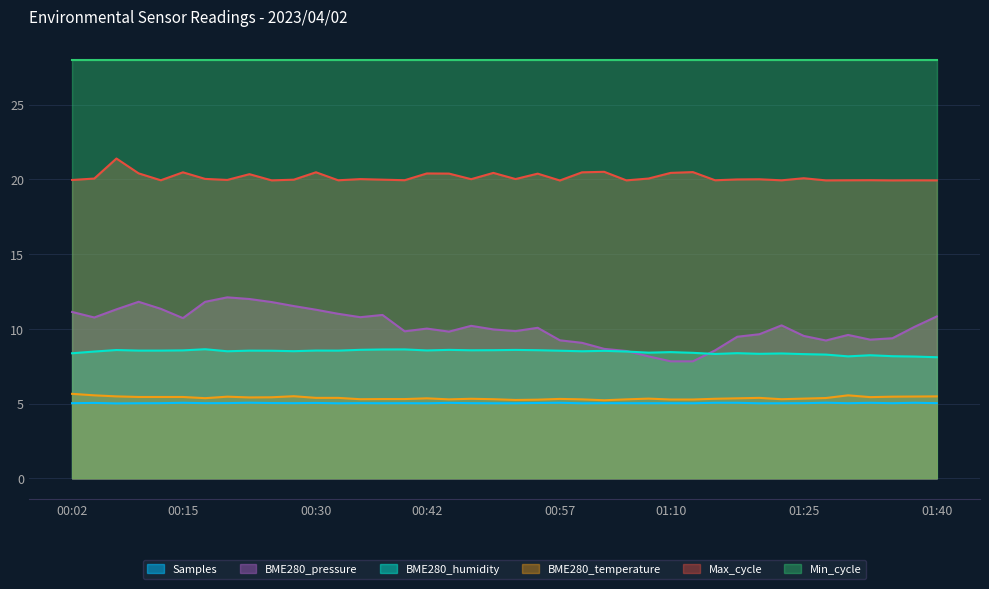

Where does the Max_cycle series first go above 20?

00:05